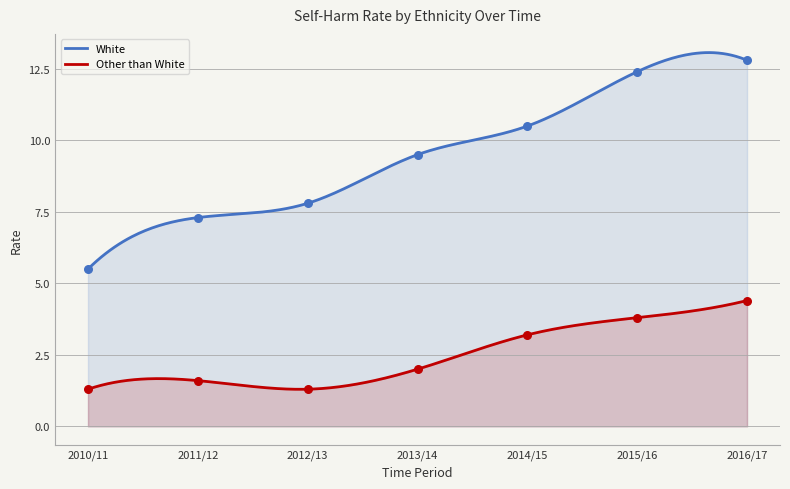

Which series has the widest spread of Y values?

White